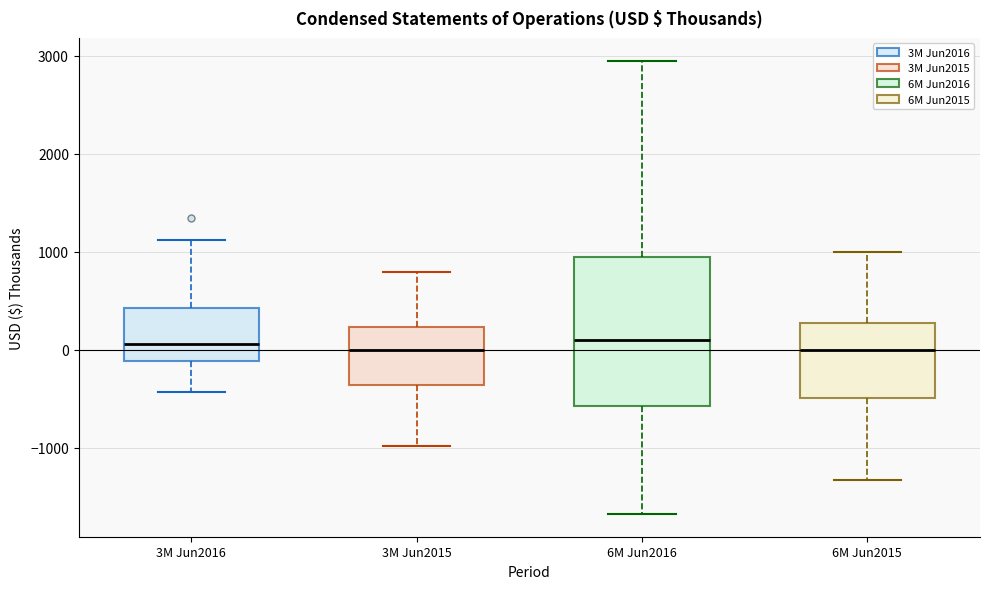

Which box is the tallest, from its lower edge to its upper edge?

6M Jun2016